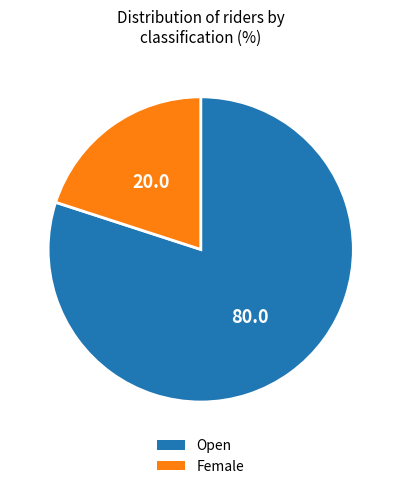

Approximately how many times larger is the value at Open compared to Female?

4.0